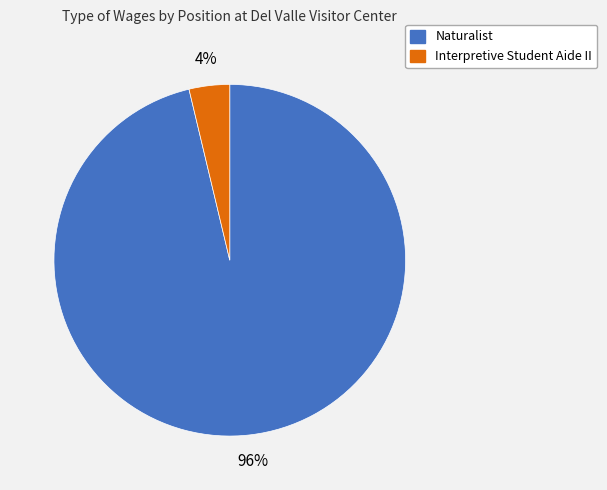

To the nearest percent, what is the average slice percentage?

50%